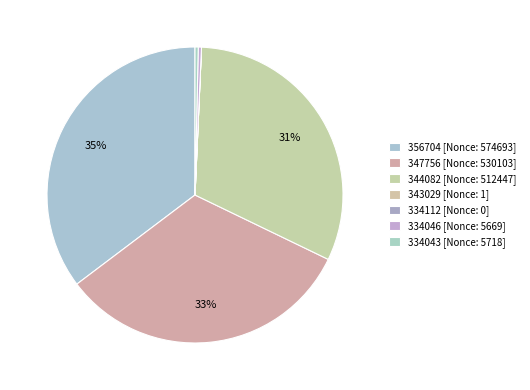

To the nearest percent, what is the difference between the 334043 and 344082 slice percentages?

31%